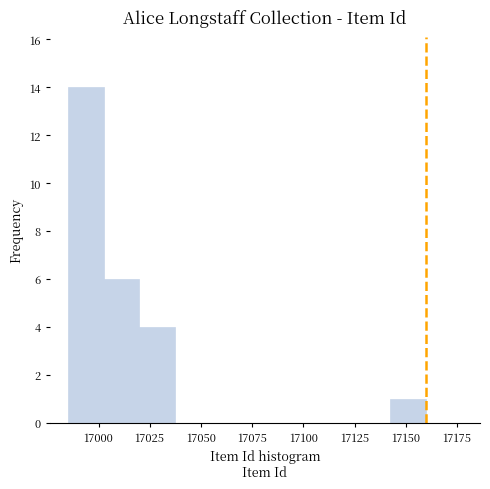

Around what value on the x-axis is the tallest bar? Give the approximate position of its centre, as read against the axis.

16995